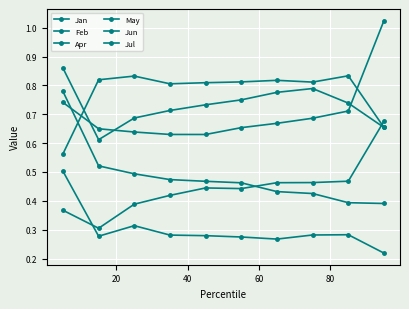

How many interior local valleys does the Jun series have?

1